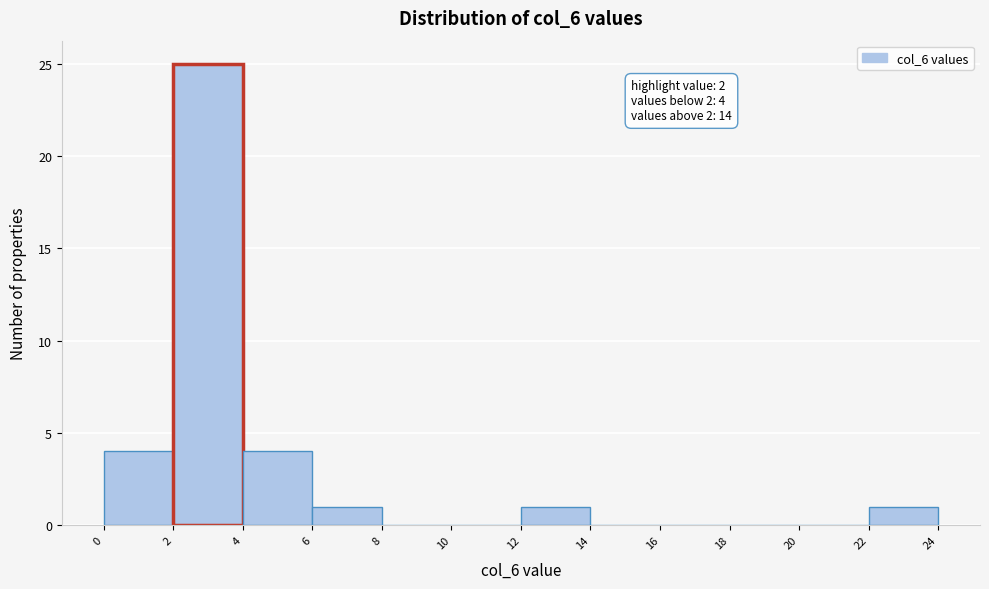

Over which range of the x-axis is the bar tallest?

2 to 4